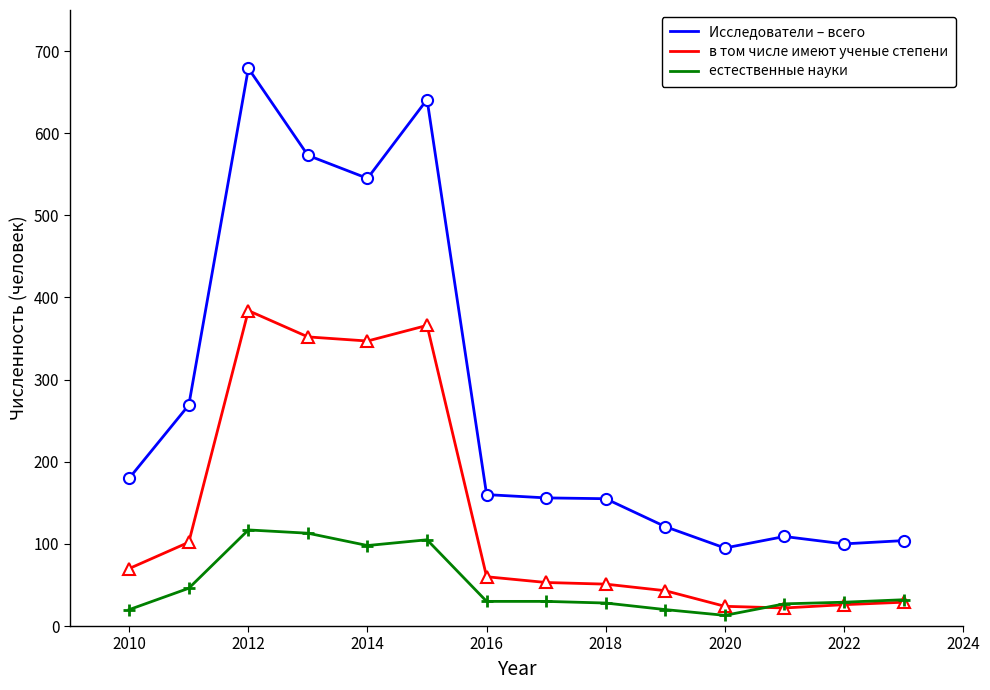

What is the average value of the естественные науки series?

51